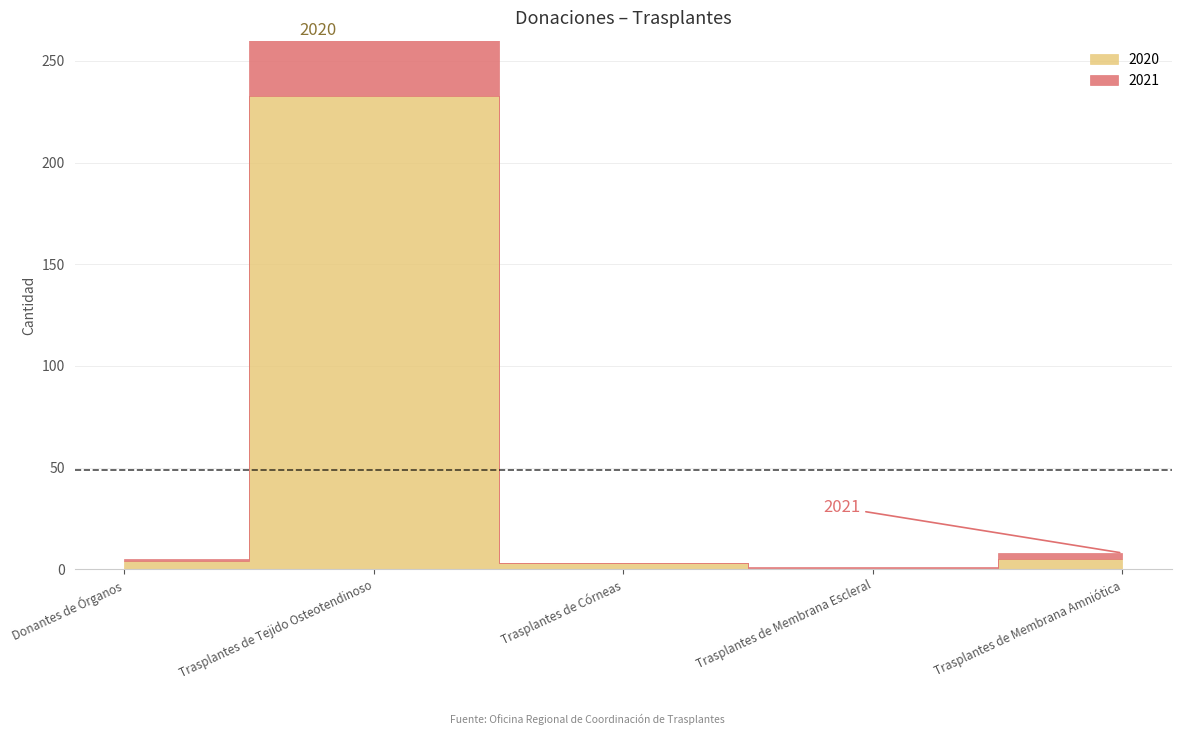

What are all the series names shown in the legend?

2020, 2021